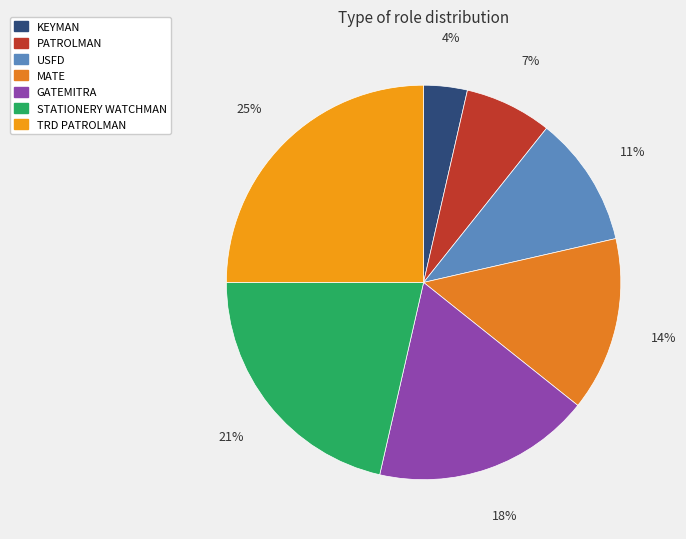

To the nearest percent, what is the difference between the largest and smallest slice percentages?

21%